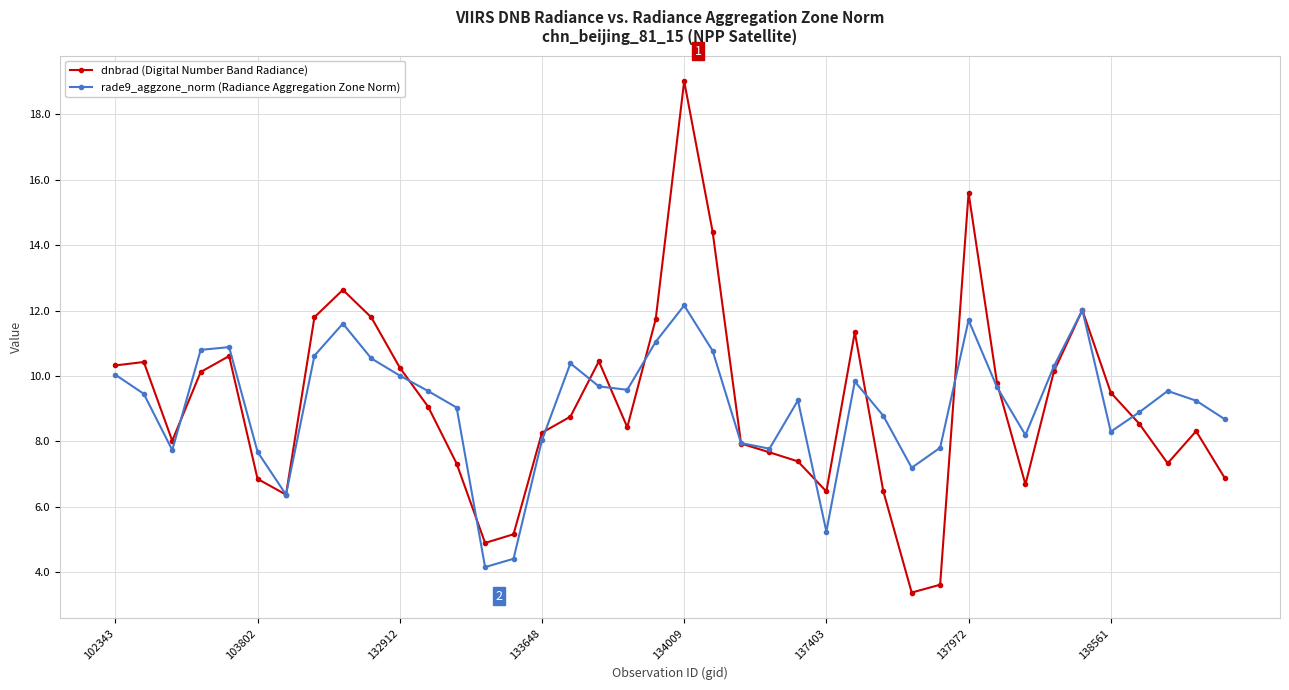

What is the smallest value displayed?

3.4